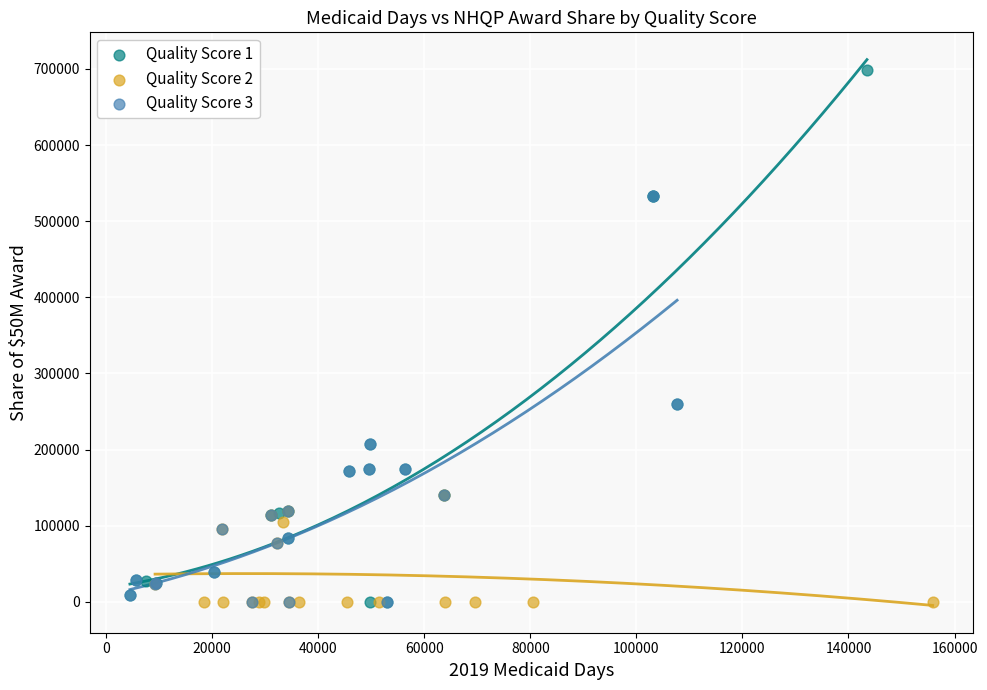

Which series has the widest spread of Y values?

Quality Score 1